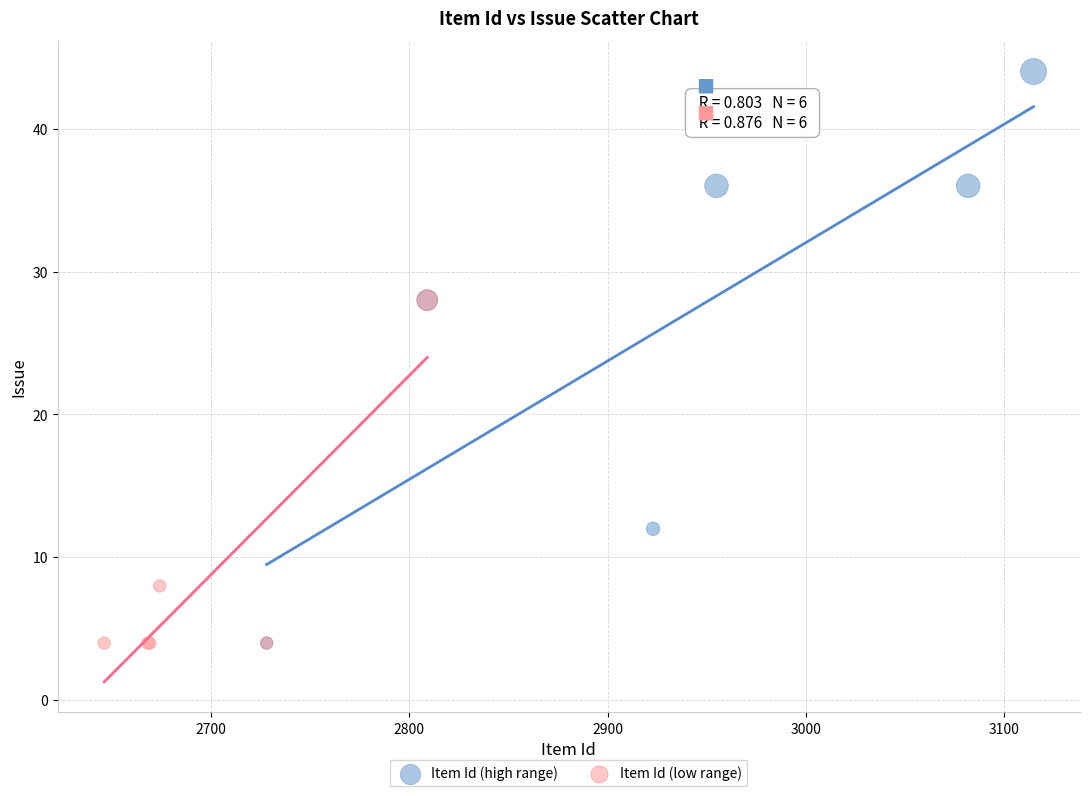

Which series reaches the maximum Y coordinate?

Item Id (high range)